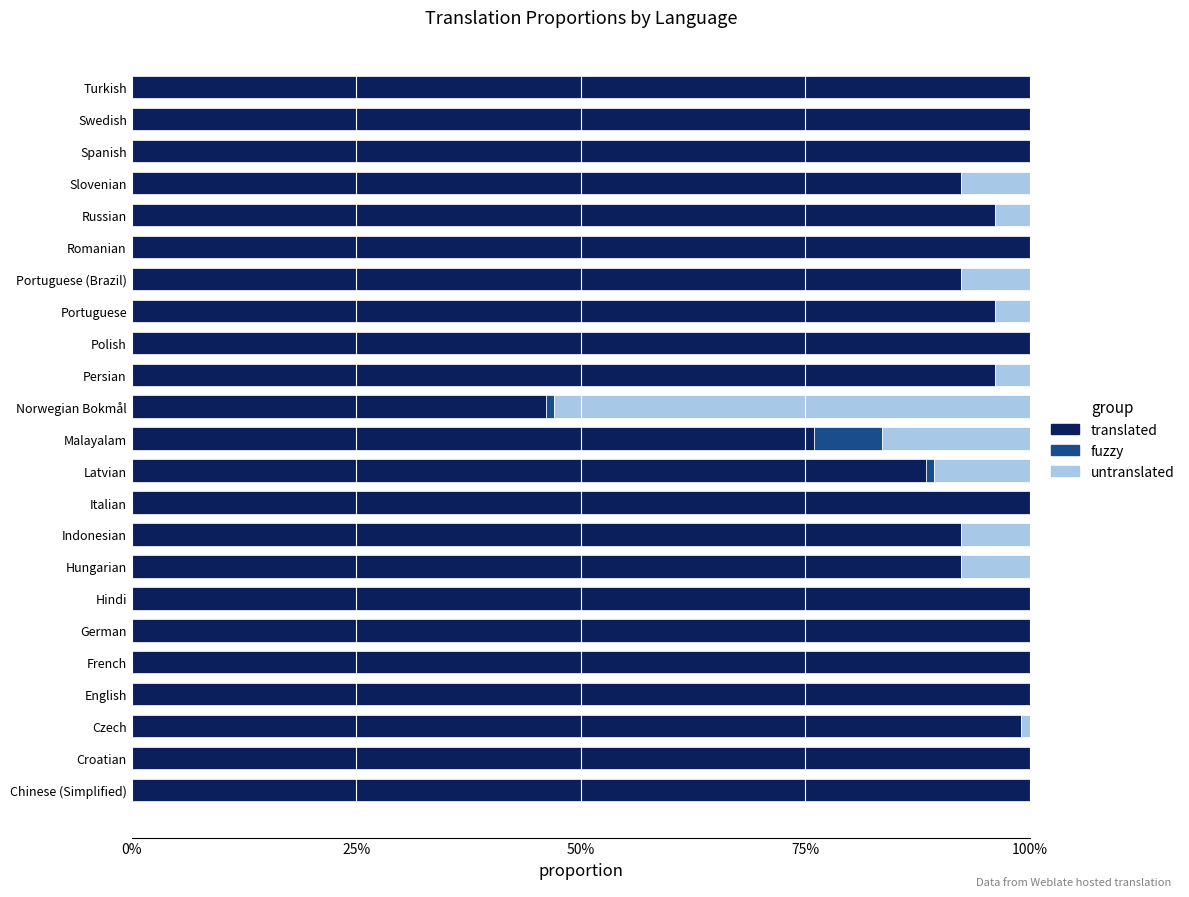

What value does the translated series have at Slovenian?

92.3